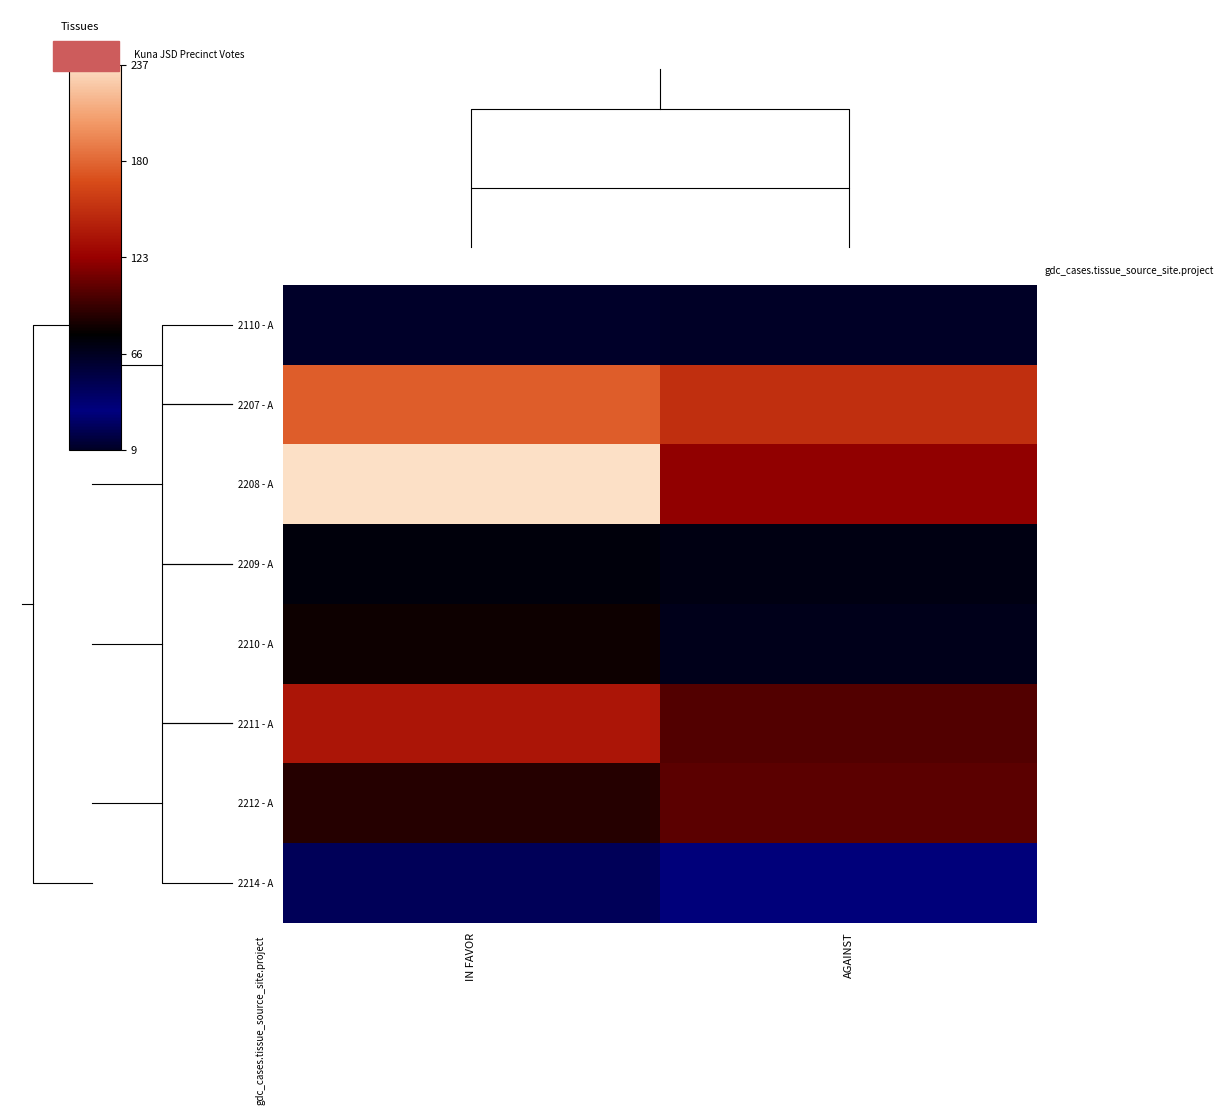

Reading left to right, list all the values displayed in this chart.

2110 - A: IN FAVOR=10	AGAINST=9
2207 - A: IN FAVOR=176	AGAINST=151
2208 - A: IN FAVOR=237	AGAINST=121
2209 - A: IN FAVOR=74	AGAINST=71
2210 - A: IN FAVOR=82	AGAINST=68
2211 - A: IN FAVOR=136	AGAINST=102
2212 - A: IN FAVOR=89	AGAINST=105
2214 - A: IN FAVOR=46	AGAINST=31